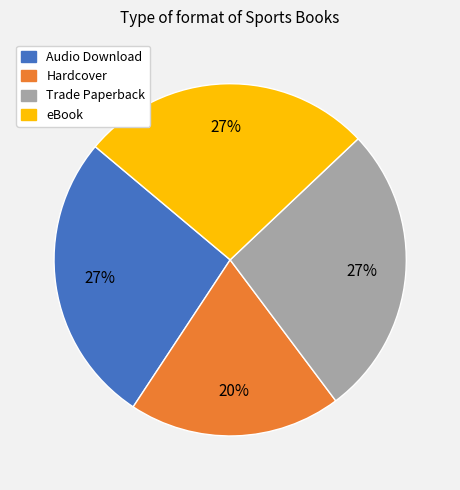

Between Hardcover and eBook, which is larger?

eBook